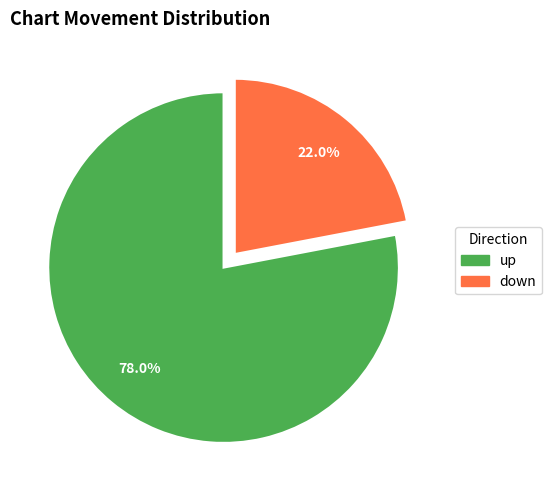

True or false: up accounts for 78% of the total.

True